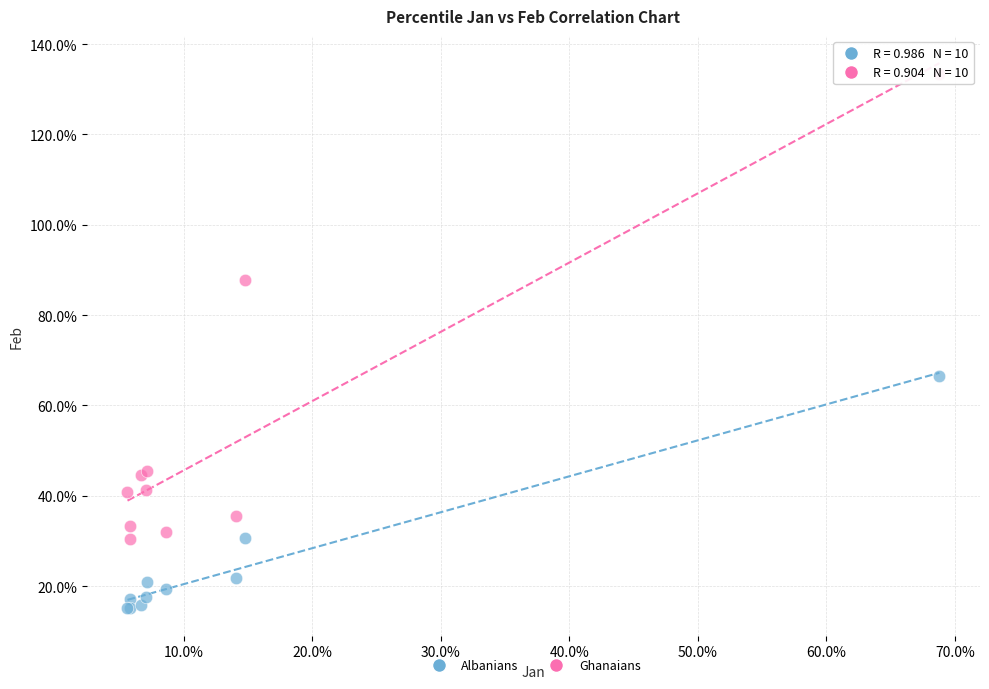

What are all the series names shown in the legend?

Albanians, Ghanaians